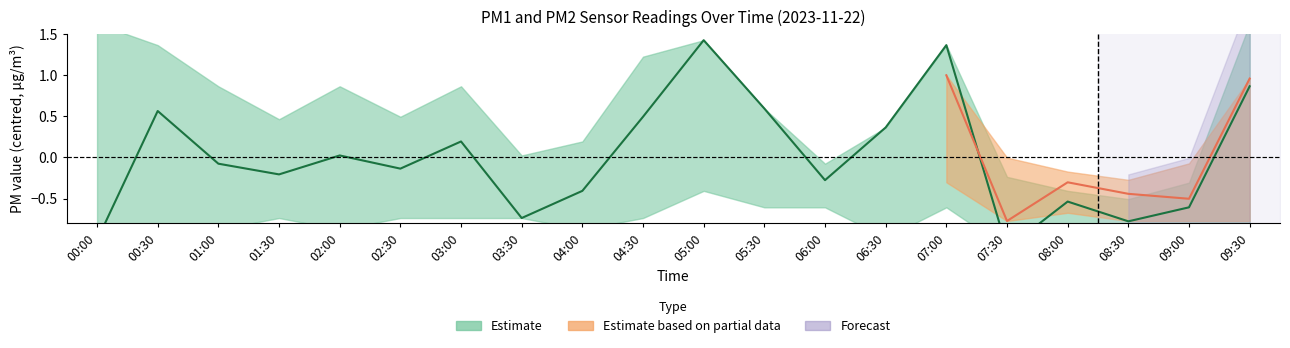

True or false: the data has more than 1 interior local peaks.

True